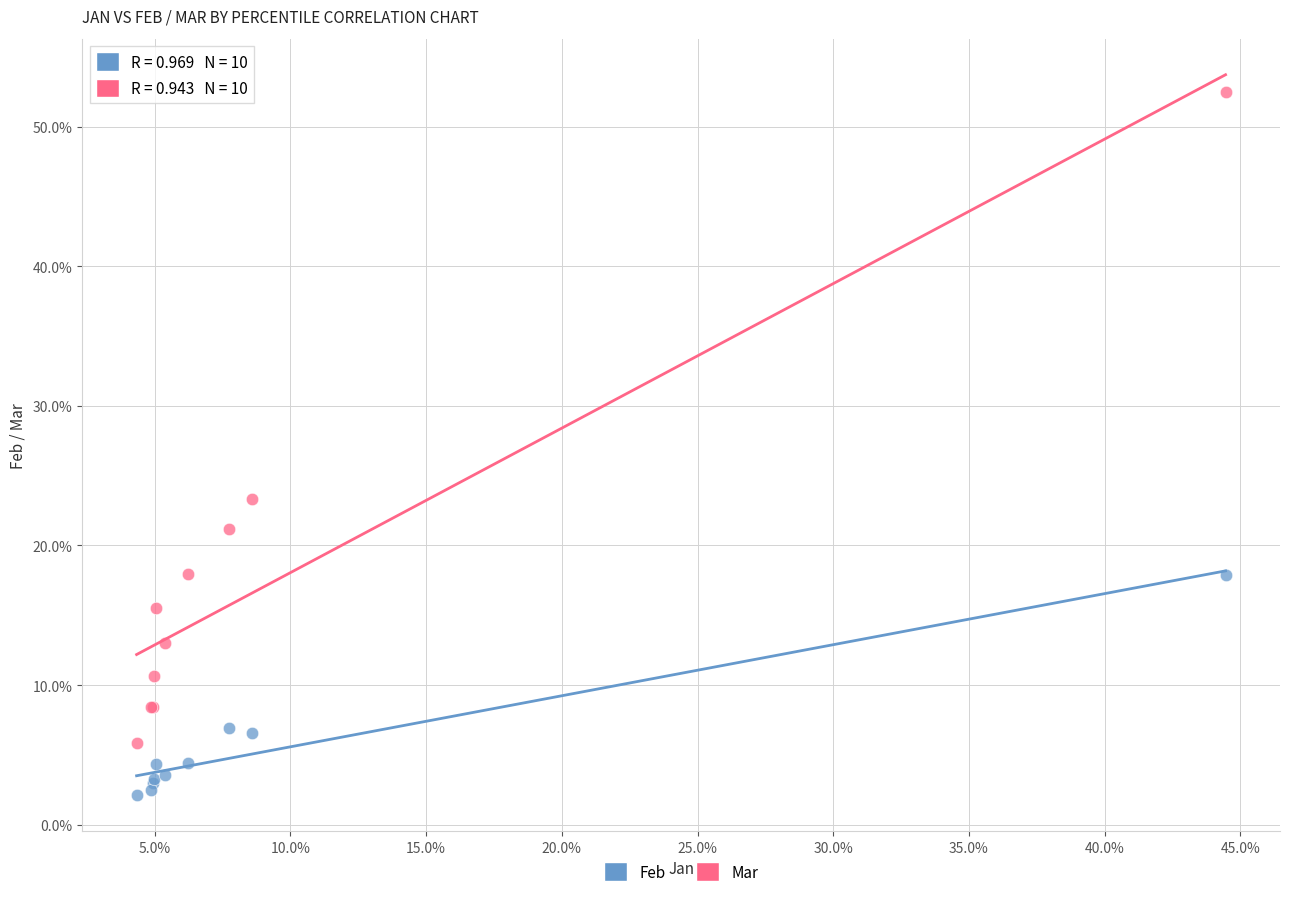

Which series has the widest spread of Y values?

Mar